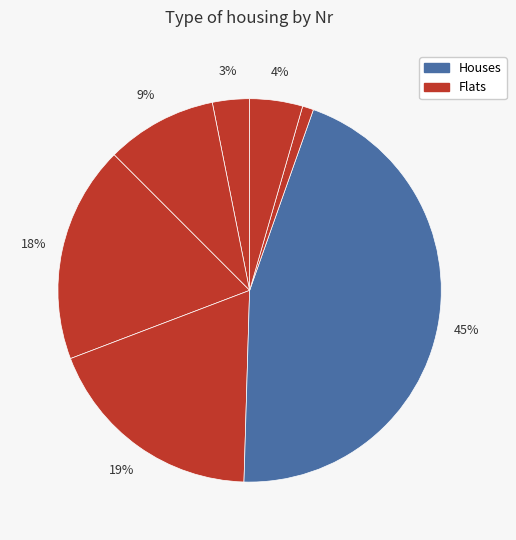

Count the number of slices in the pie.

7